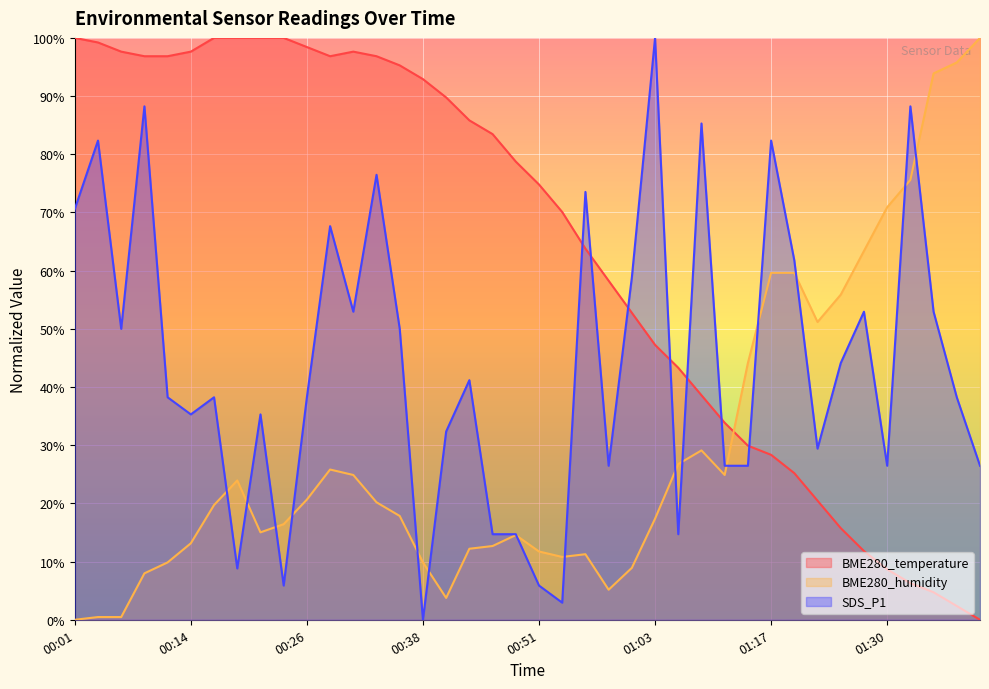

What is the sum of all BME280_temperature values?

2540.2